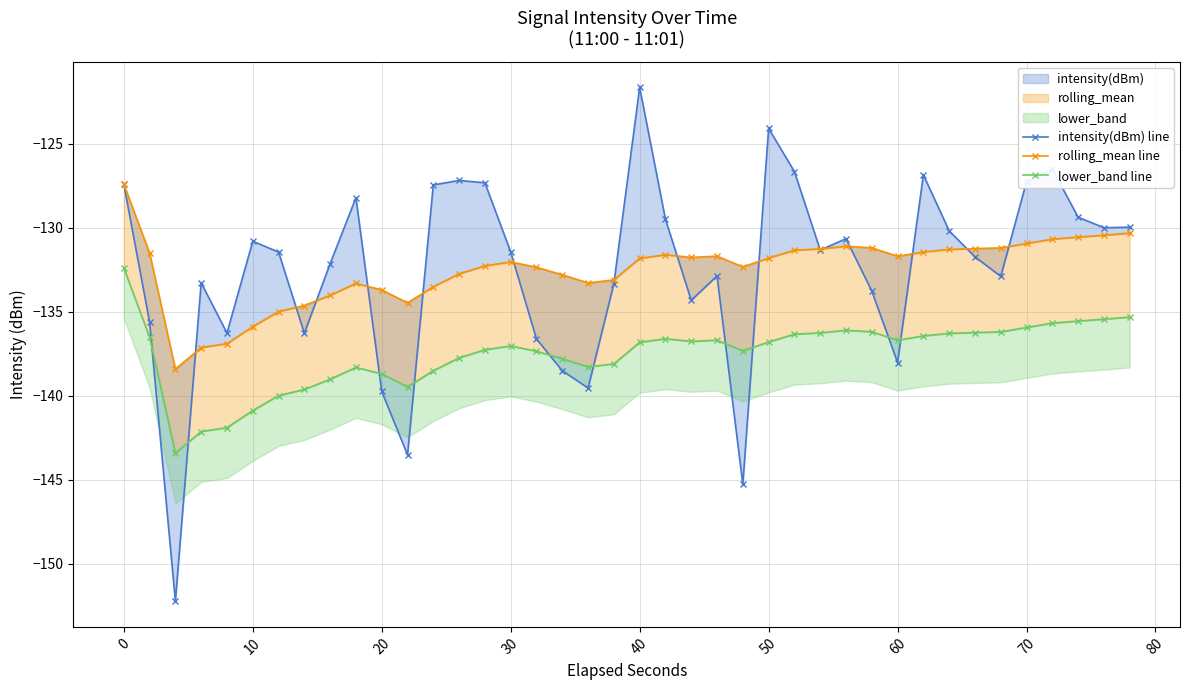

What is the lowest value of the rolling_mean line series?

-138.4